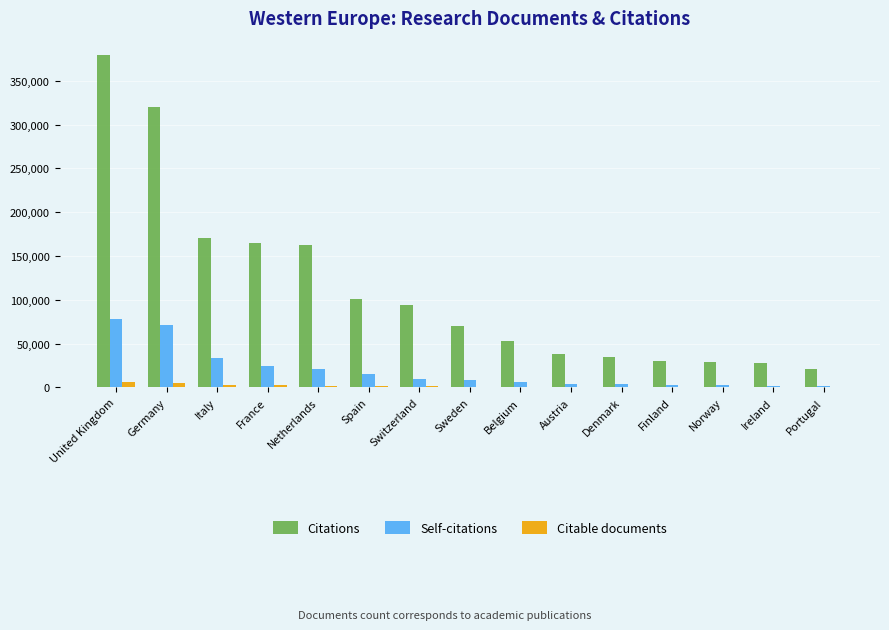

True or false: Self-citations has a value of 21068 at Netherlands.

True